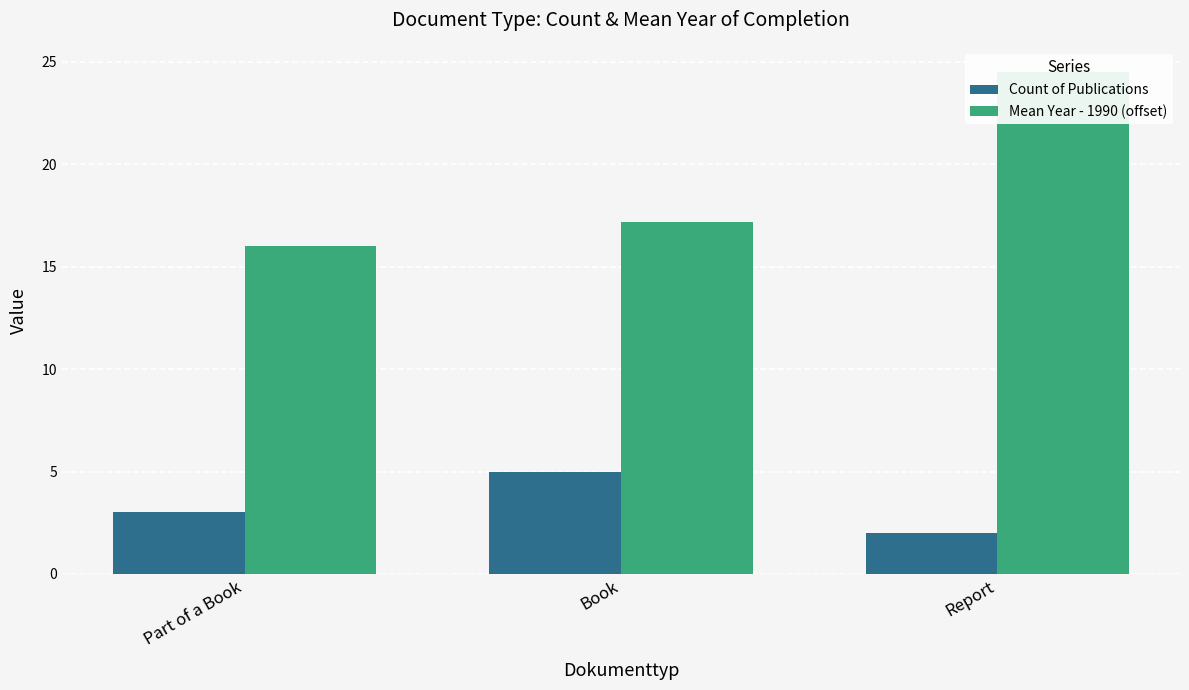

What position from the left is Report?

3